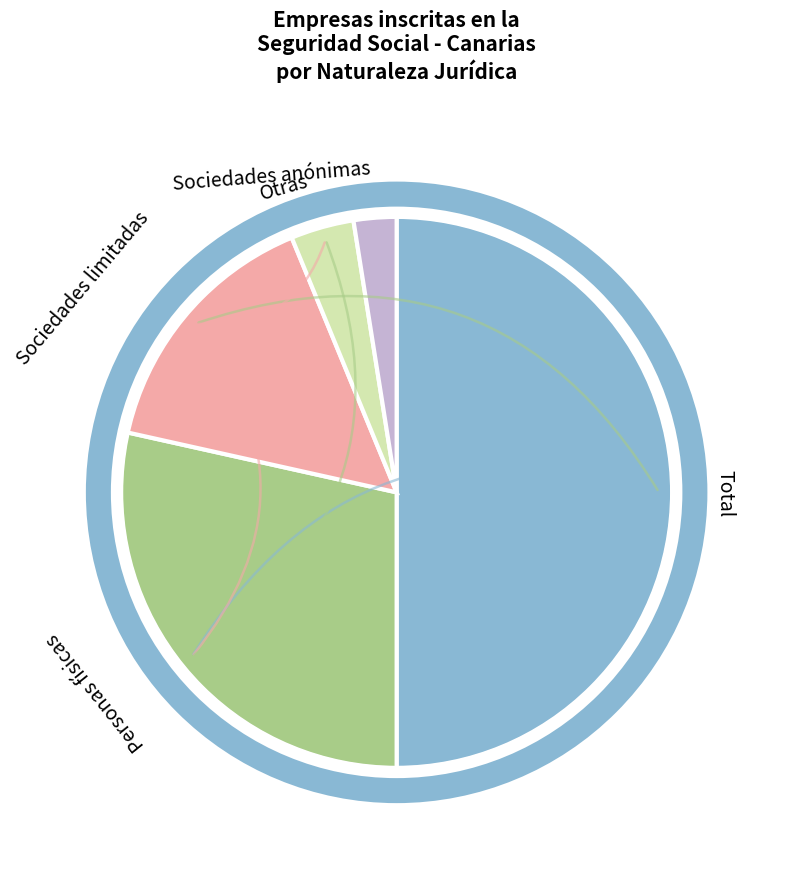

To the nearest percent, what is the average slice percentage?

12%